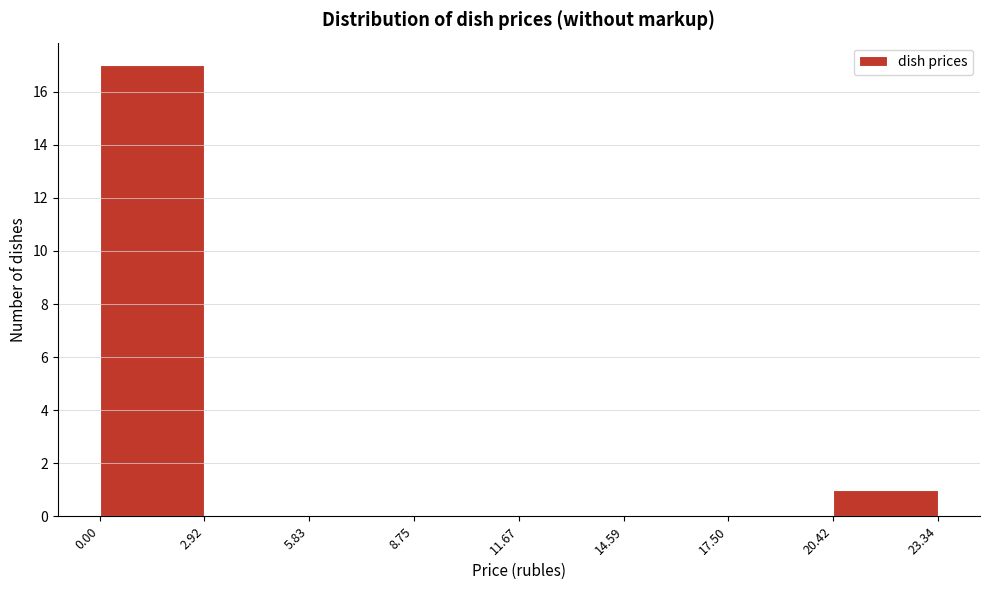

What is the height of the bar covering 20.42 to 23.34 on the x-axis? The values are not printed on the chart, so give them approximately, as read against the axis.

1